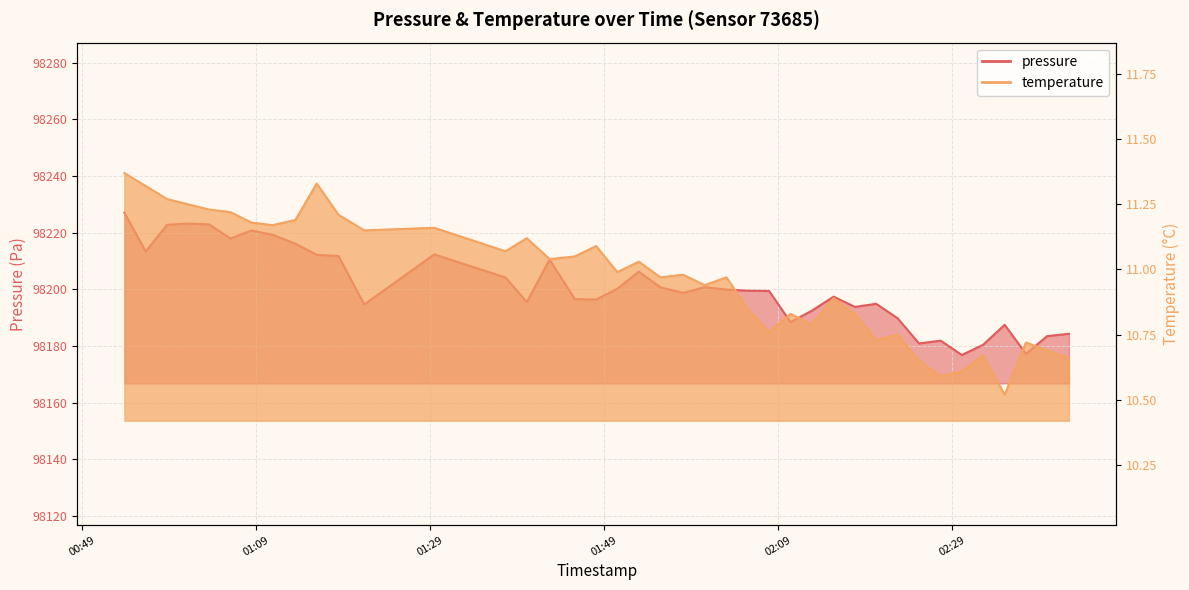

Is it true that temperature equals 11.2 at 2023-05-10T01:18:30?

True